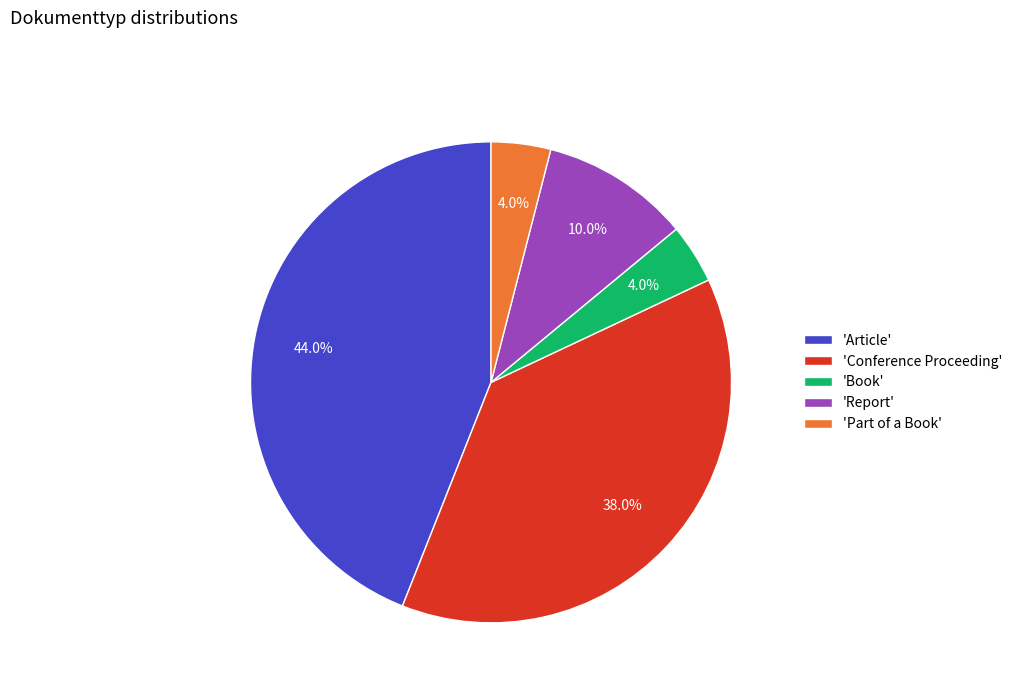

How many slices are in this pie chart?

5